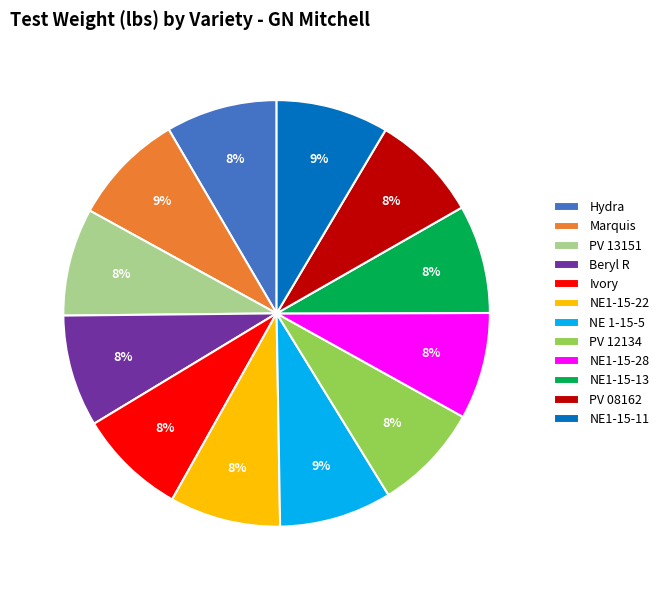

Does PV 08162 account for over 50% of the chart?

No